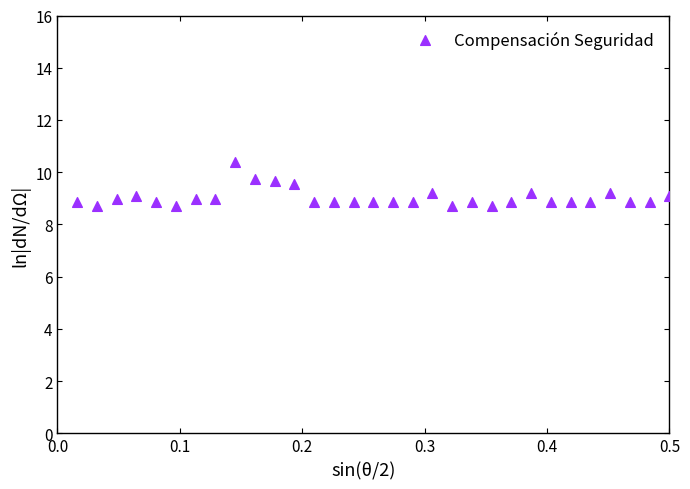

What is the range of Y values (max minus min)?

1.7